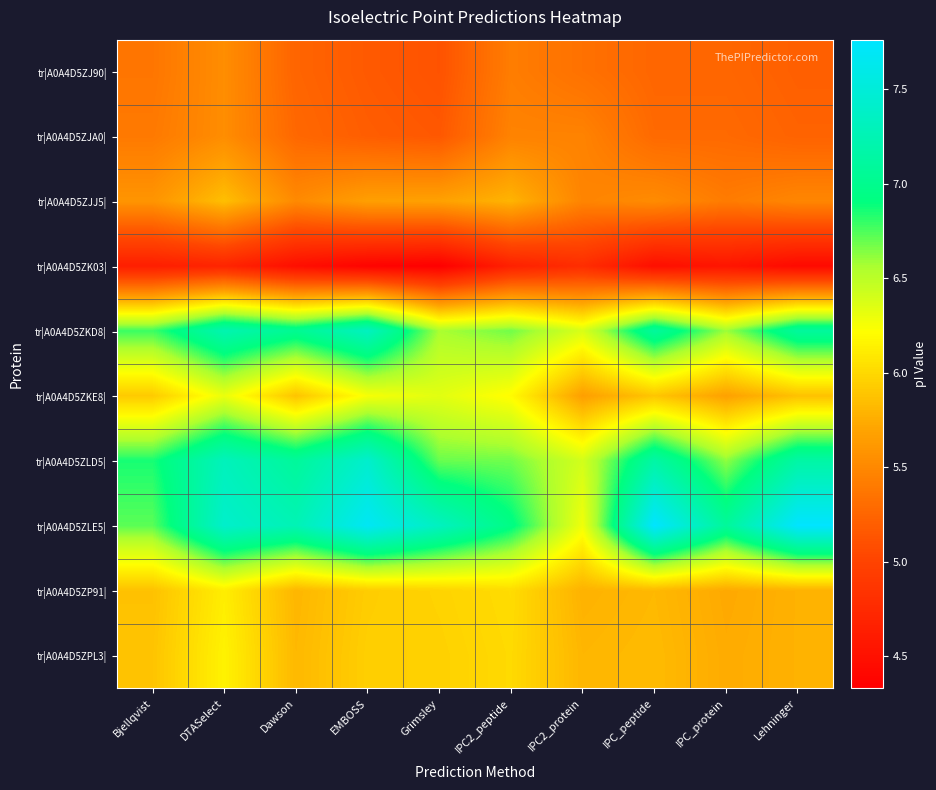

What is the minimum value shown in the chart?

4.3